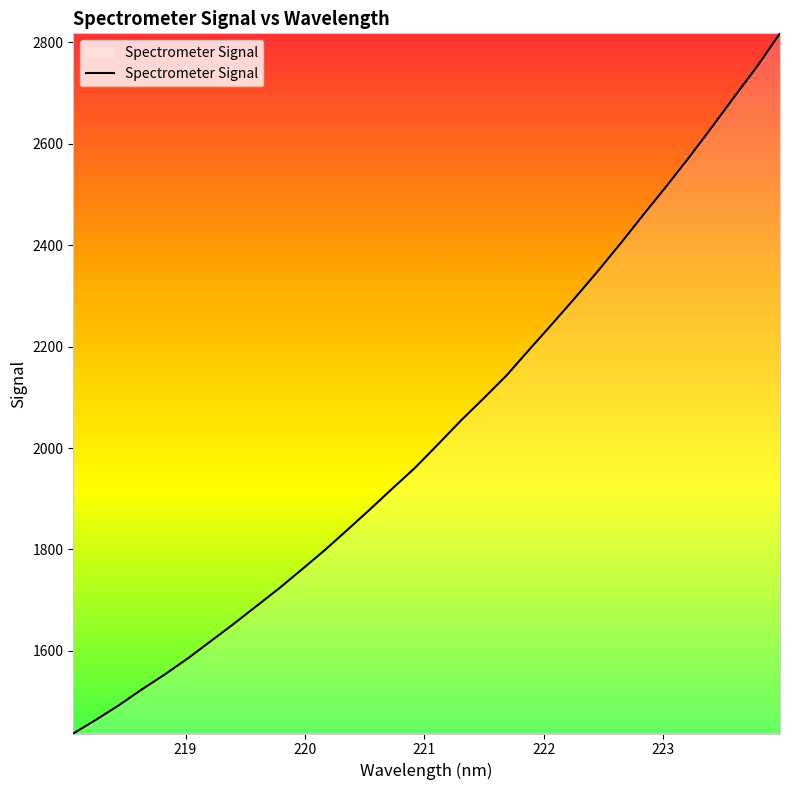

What is the minimum value shown in the chart?

1436.9